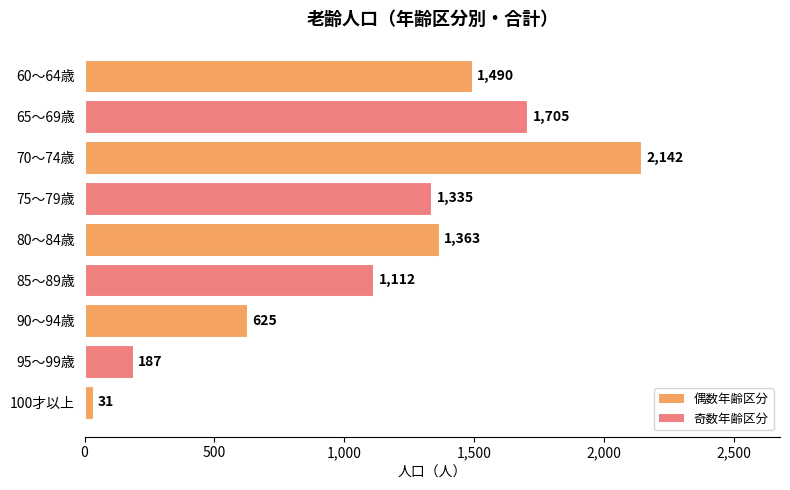

What position from the bottom is 65～69歳?

8